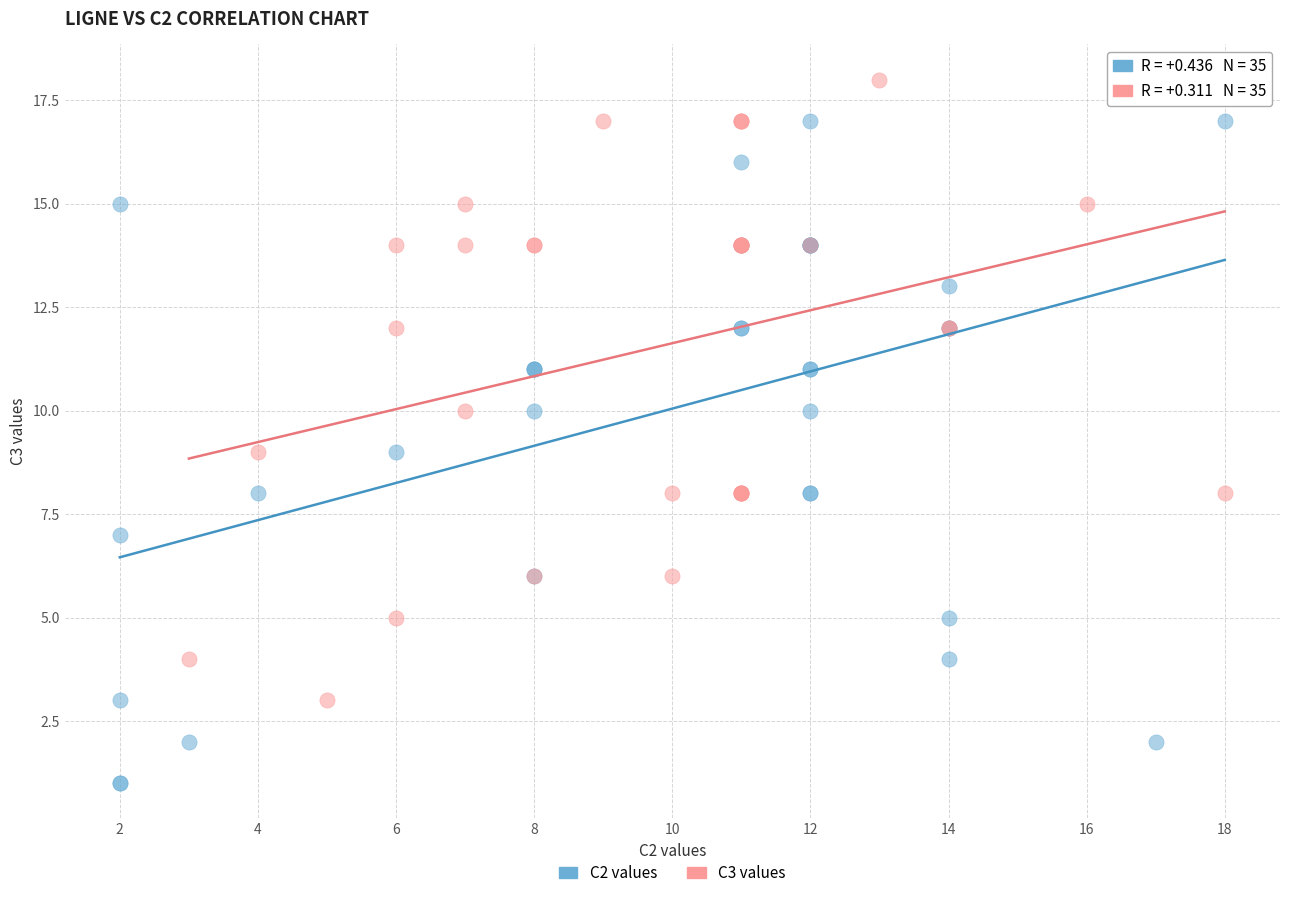

Which series contains the lowest Y value?

C2 values